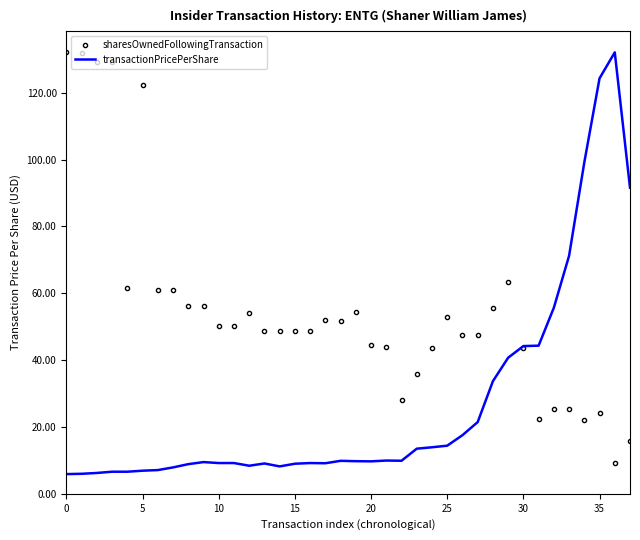

List the series in order of their overall mean, lowest first.

transactionPricePerShare, sharesOwnedFollowingTransaction